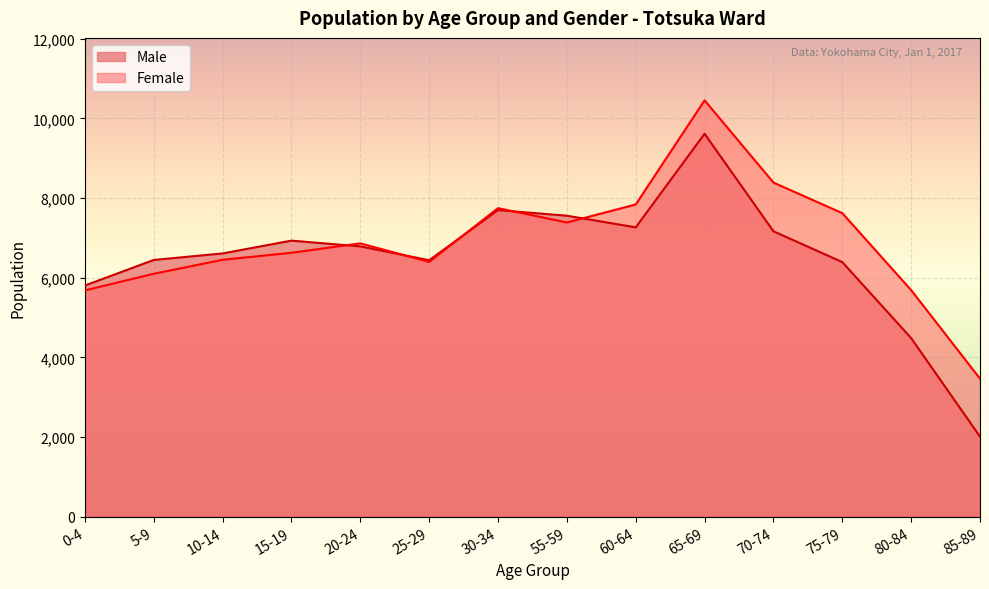

Is the value of Female at 20-24 greater than the value of Male at 0-4?

Yes